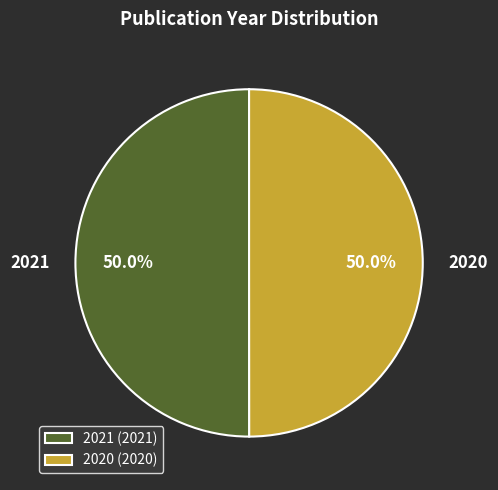

How many segments does this pie chart have?

2